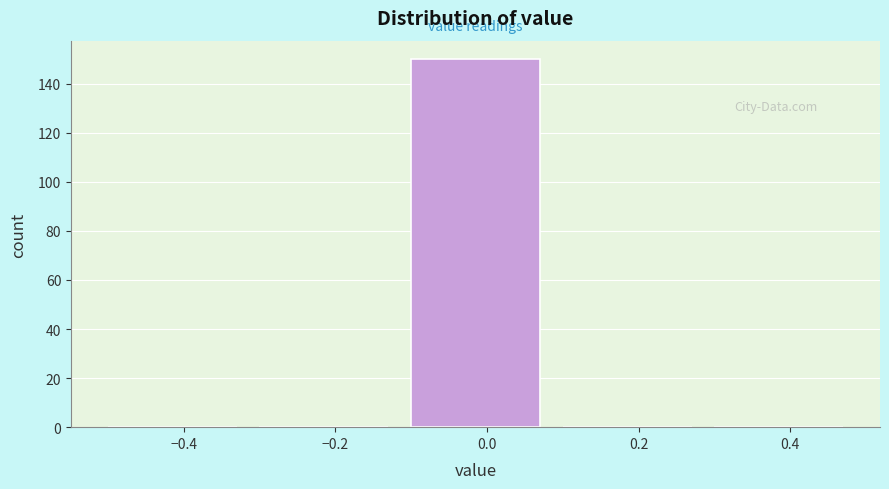

Reading left to right, list every bar in this chart as the range it spans on the x-axis followed by its height. The values are not printed on the chart, so give them approximately, as read against the axis.

-0.5 to -0.3: 0
-0.3 to -0.1: 0
-0.1 to 0.1: 150
0.1 to 0.3: 0
0.3 to 0.5: 0